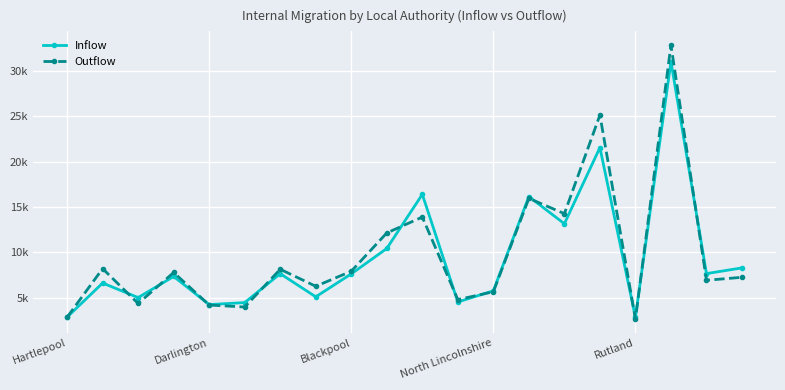

True or false: Outflow and Inflow intersect in this chart.

True